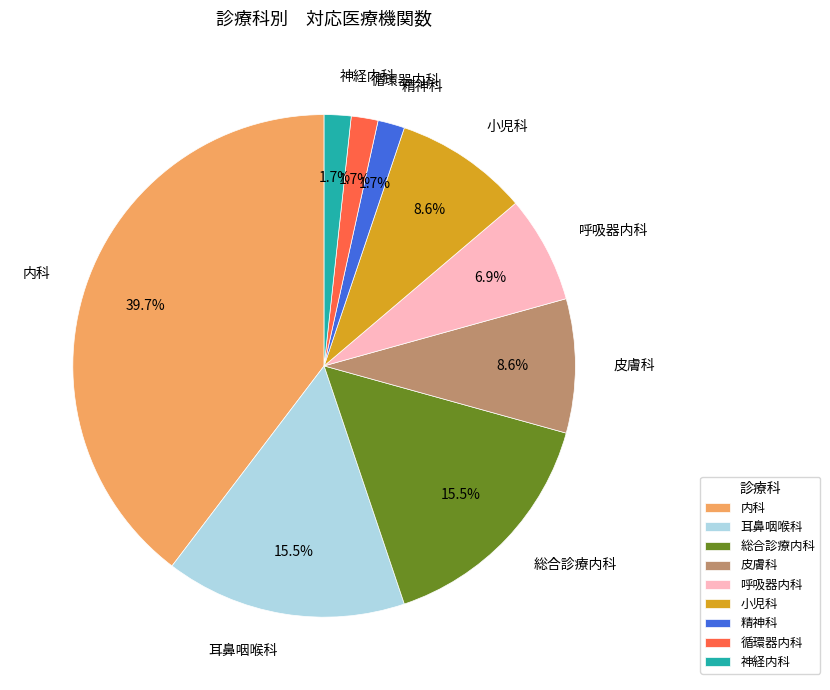

Which slice is the largest?

内科